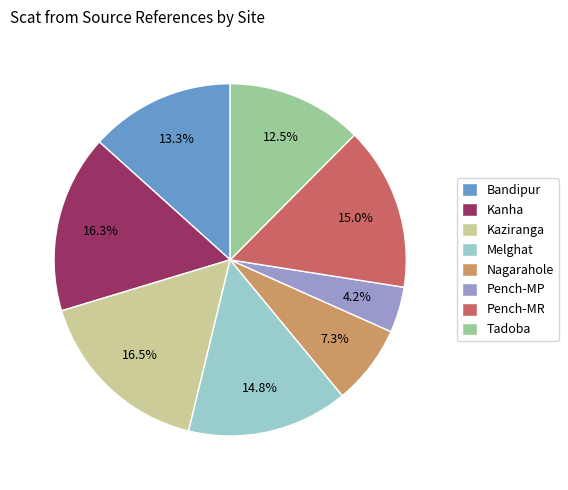

To the nearest percent, what portion does Pench-MP represent?

4%